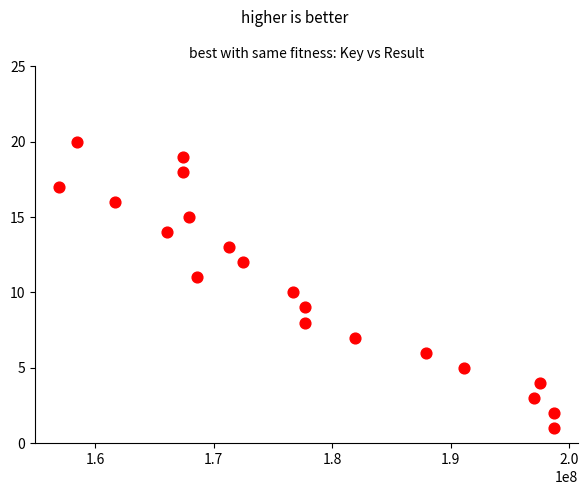

What is the range of Y values (max minus min)?

19